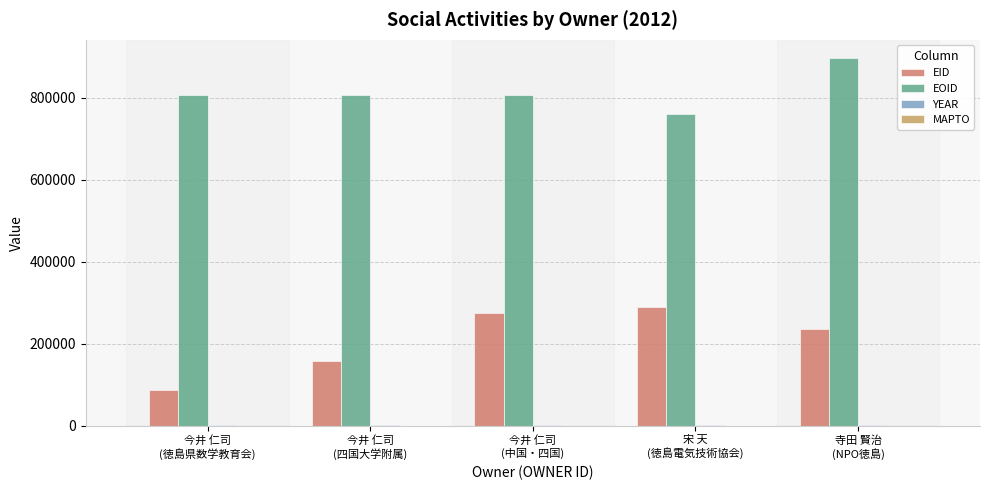

What is the sum of all EID values?

1043236